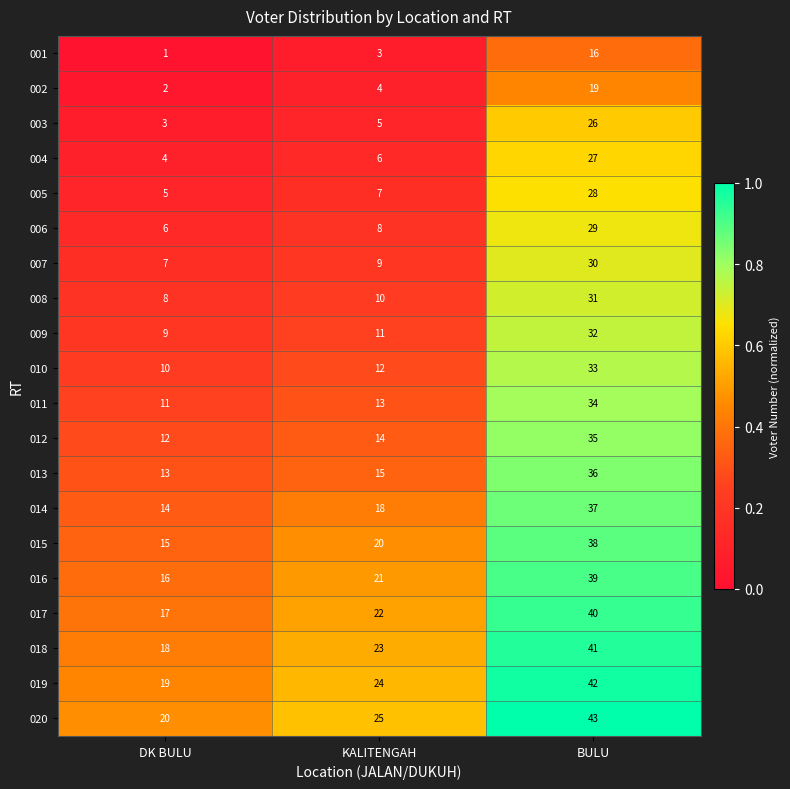

Which label corresponds to the smallest value in the chart?

DK BULU